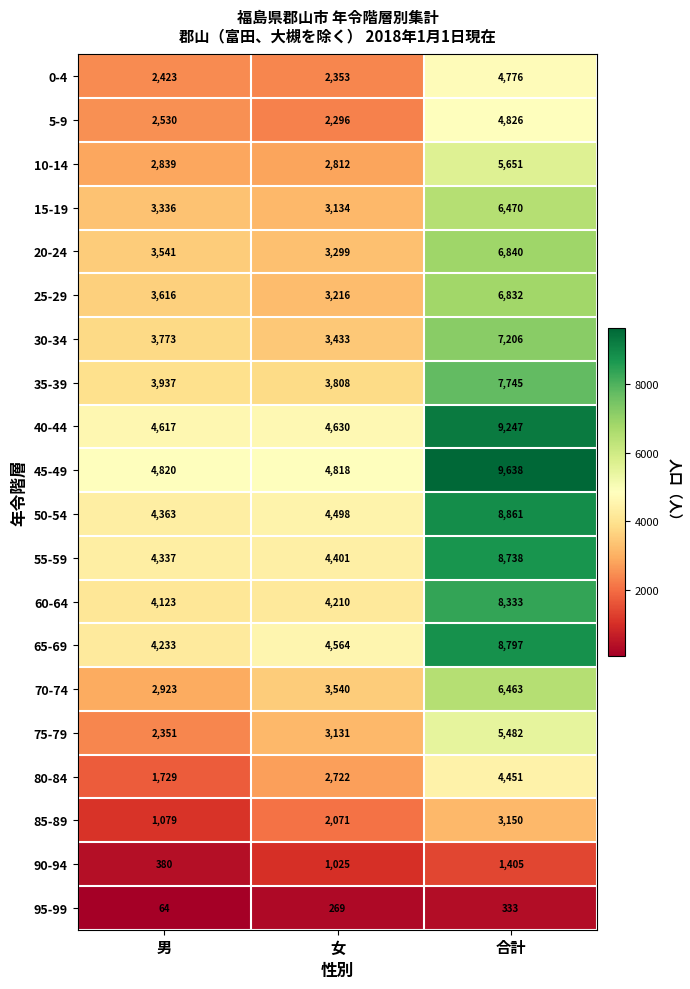

At which label is 10-14 closest to 4231?

男